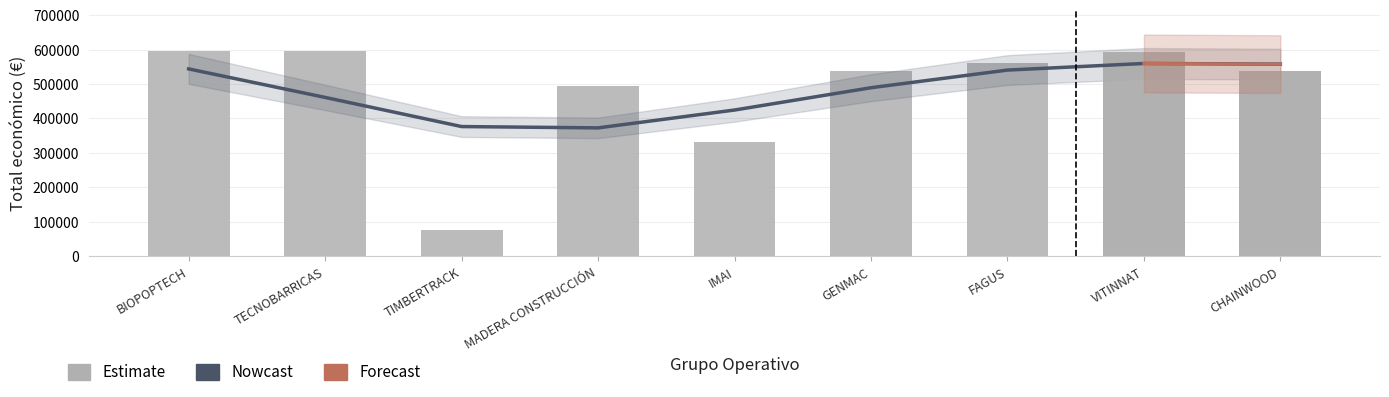

At how many categories does at least one series exceed 247607?

9